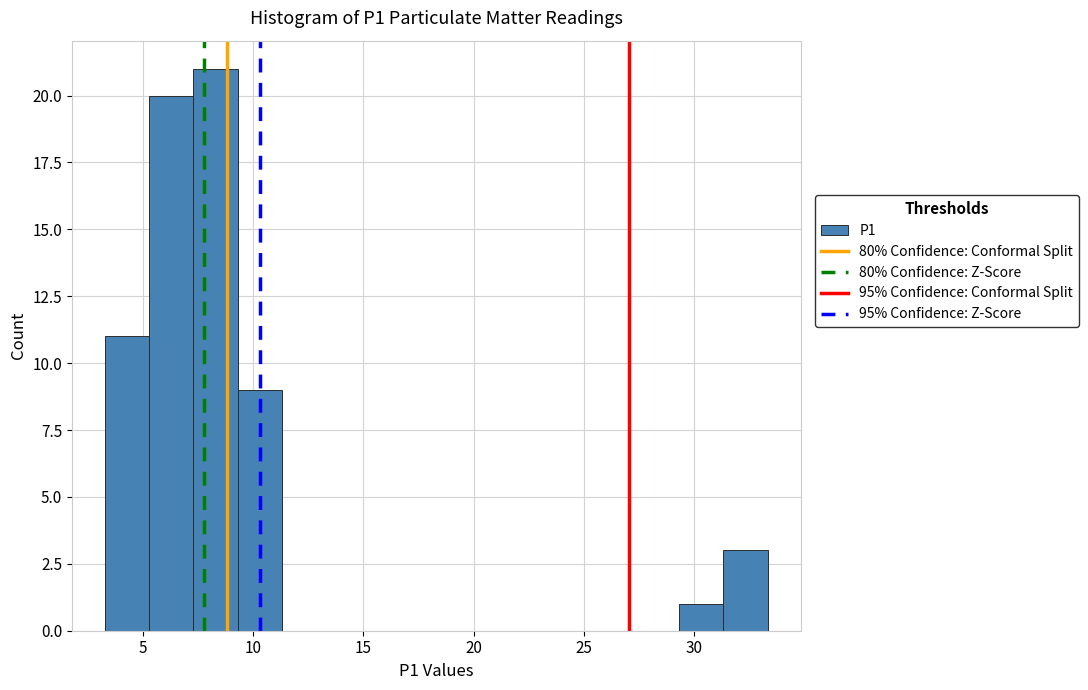

Which range on the x-axis has the tallest bar?

7.5 to 9.5